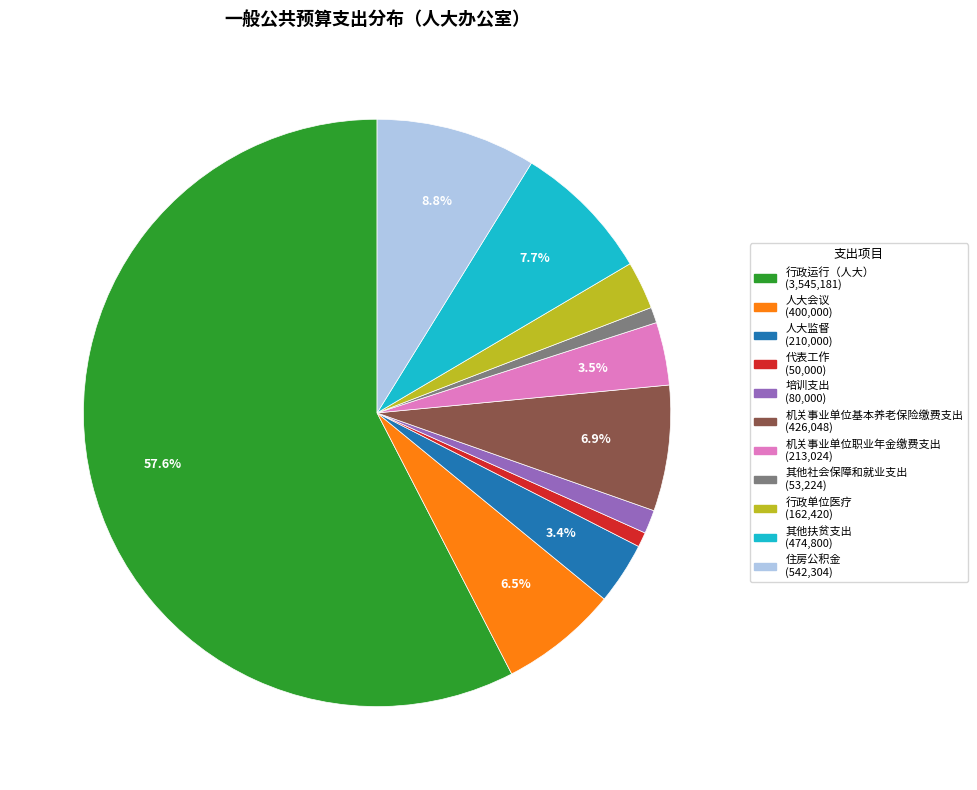

Is it true that 人大监督 is 3% of the pie?

True